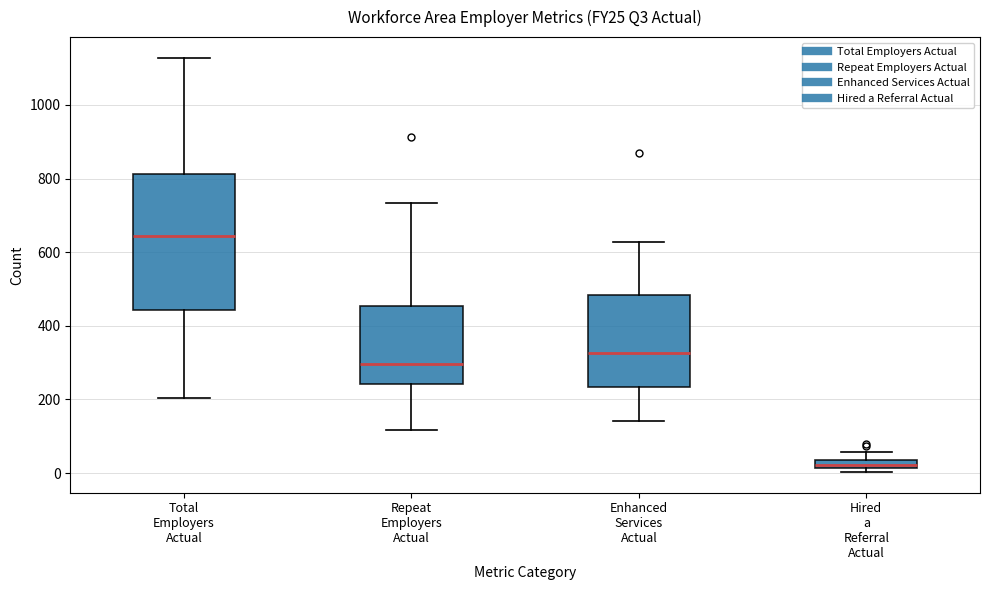

Where is the upper edge of the box for Hired a Referral Actual on the y-axis? The values are not printed on the chart, so give them approximately, as read against the axis.

40